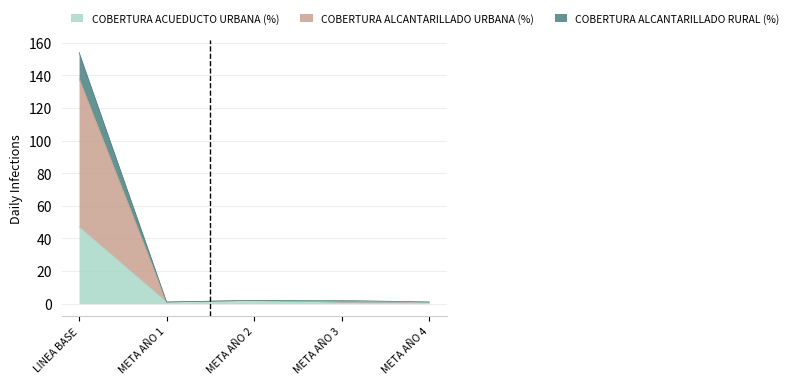

Reading right to left, transcribe all the data shown in this chart.

COBERTURA ACUEDUCTO URBANA (%): META AÑO 4=1	META AÑO 3=1	META AÑO 2=2	META AÑO 1=1	LINEA BASE=47
COBERTURA ALCANTARILLADO URBANA (%): META AÑO 4=1	META AÑO 3=1	META AÑO 2=2	META AÑO 1=1	LINEA BASE=138
COBERTURA ALCANTARILLADO RURAL (%): META AÑO 4=1	META AÑO 3=2	META AÑO 2=2	META AÑO 1=1	LINEA BASE=154